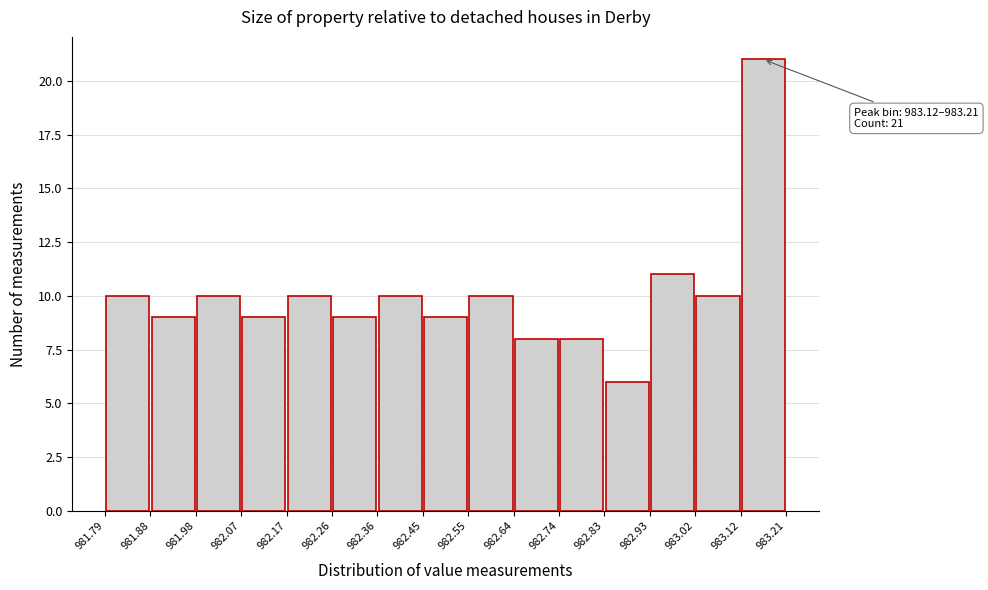

Over which range of the x-axis is the bar tallest?

983.12 to 983.21